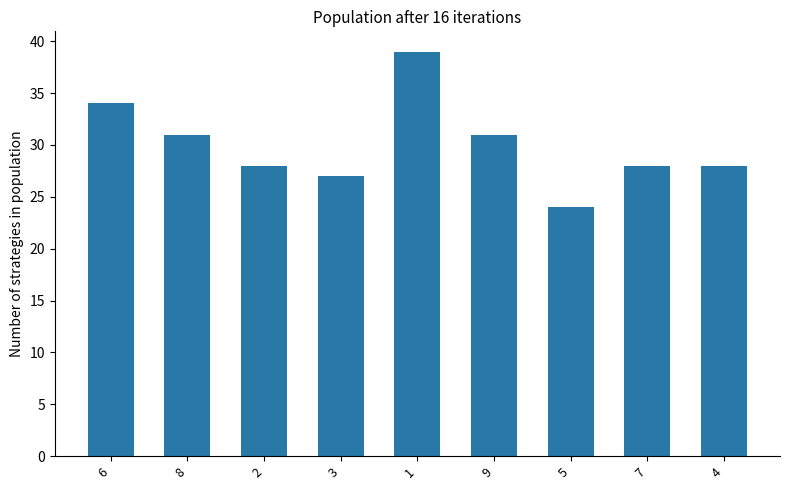

What is the average value?

30